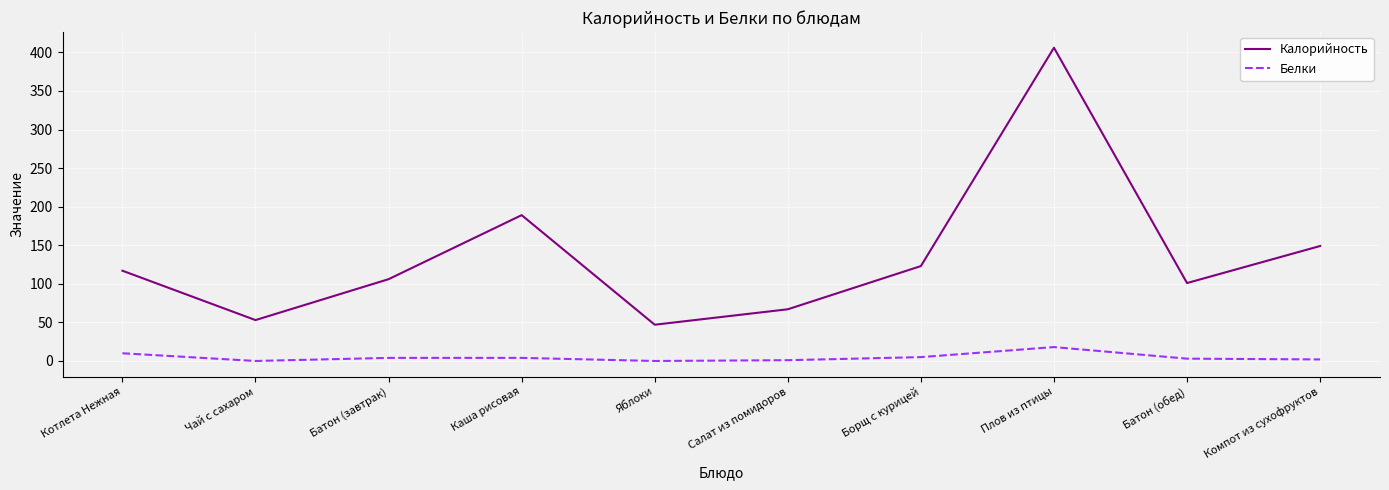

Between Батон (завтрак) and Каша рисовая, which series saw the biggest shift?

Калорийность